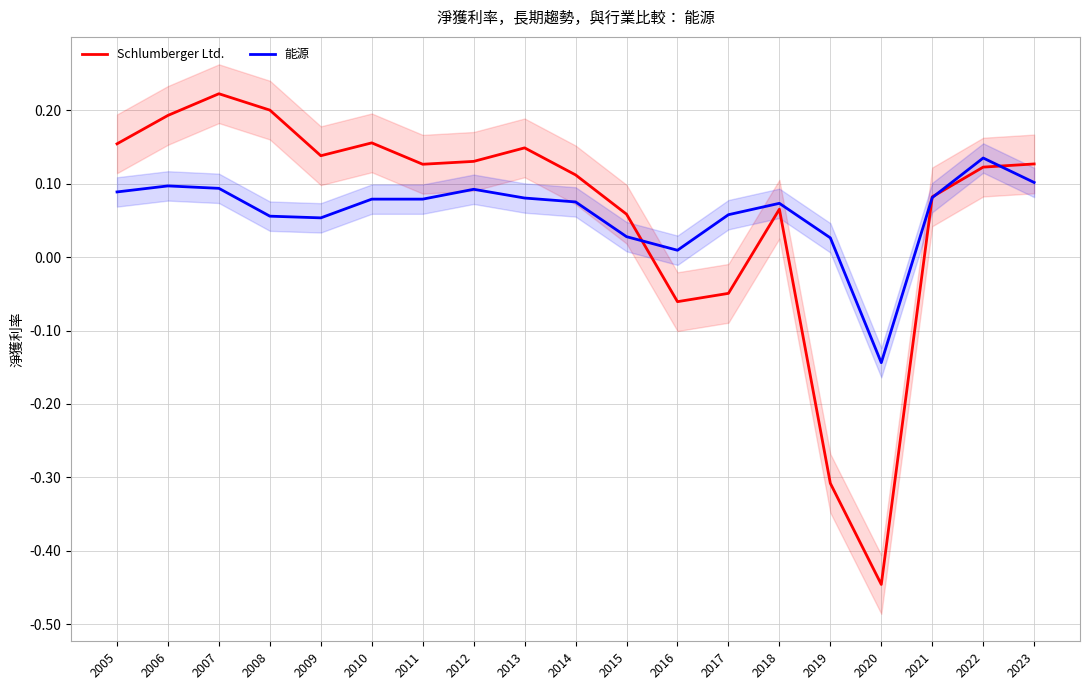

Which category has the highest value across all series?

2007